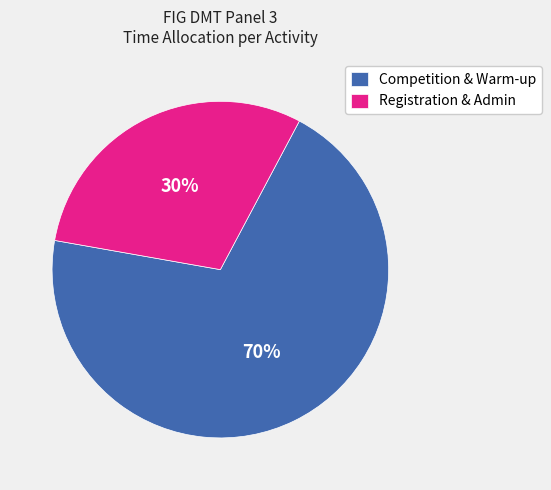

To the nearest percent, what percentage of the pie is Competition & Warm-up?

70%